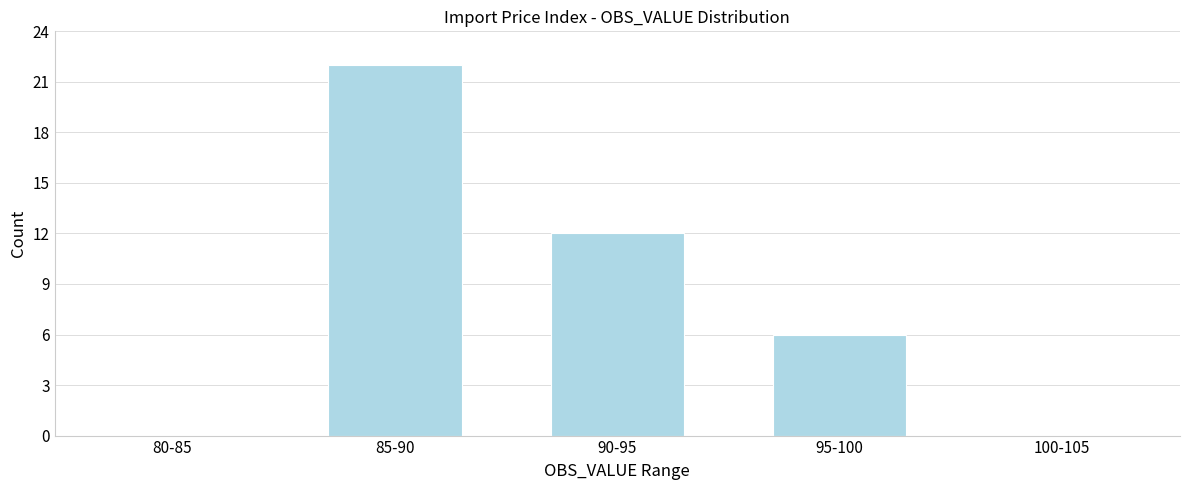

Reading left to right, transcribe all the data shown in this chart.

80-85=0	85-90=22	90-95=12	95-100=6	100-105=0